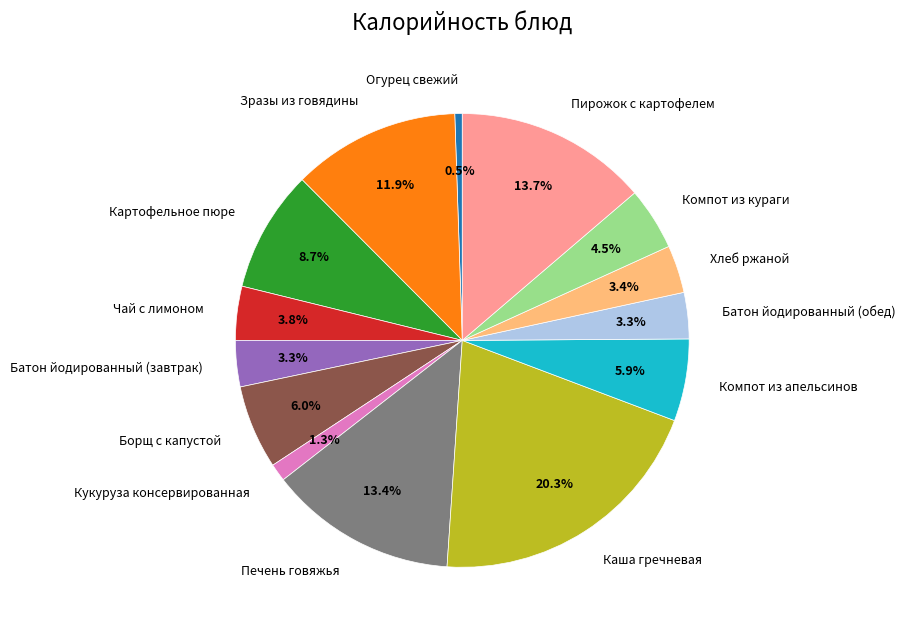

Combined, do Кукуруза консервированная and Борщ с капустой account for over 50%?

No